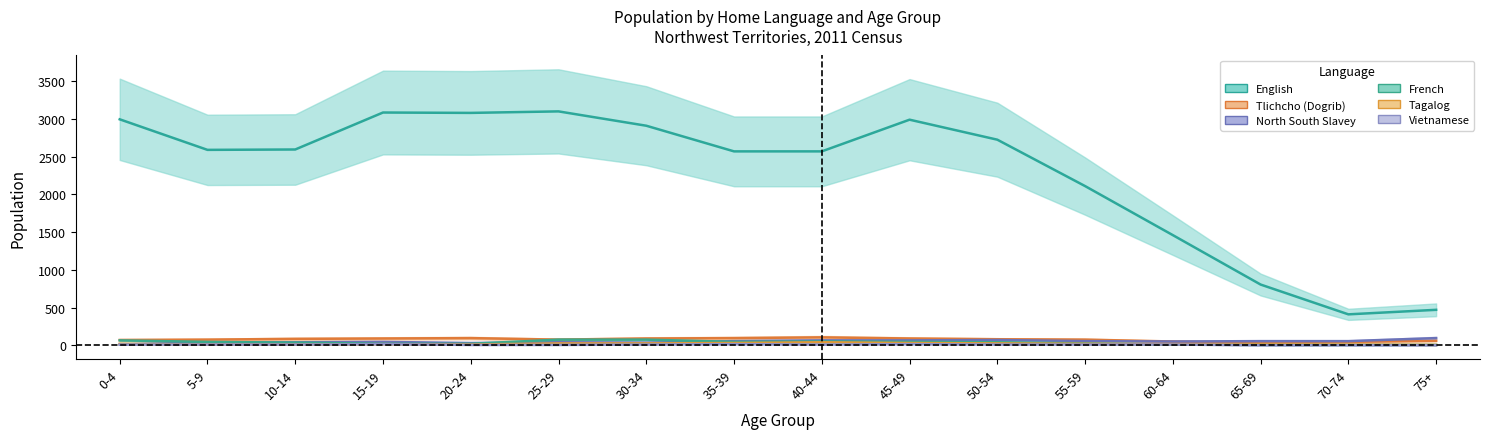

How many intersections are there between Tagalog and French?

1